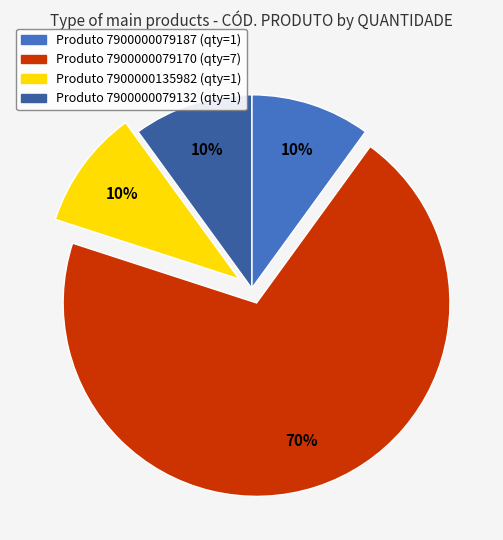

Does any single category account for the majority?

Yes